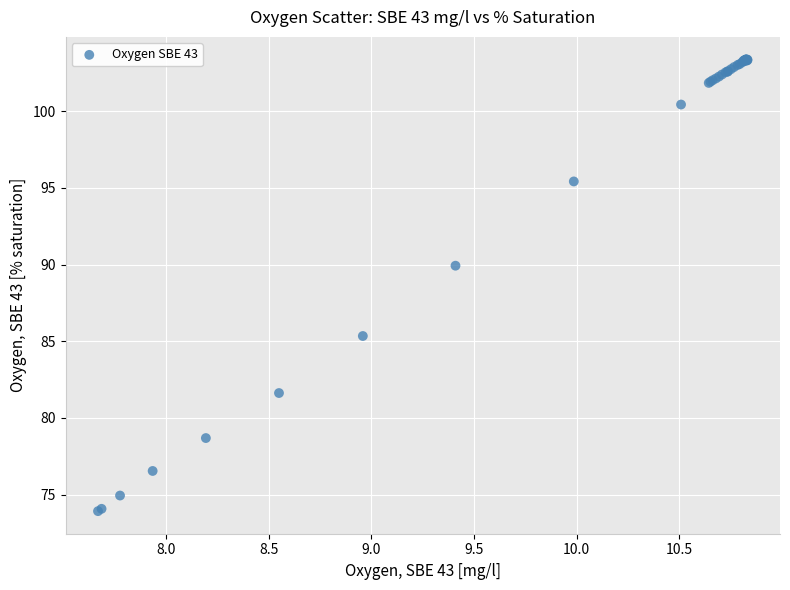

What Y value in the scatter plot is closest to 88?

89.9